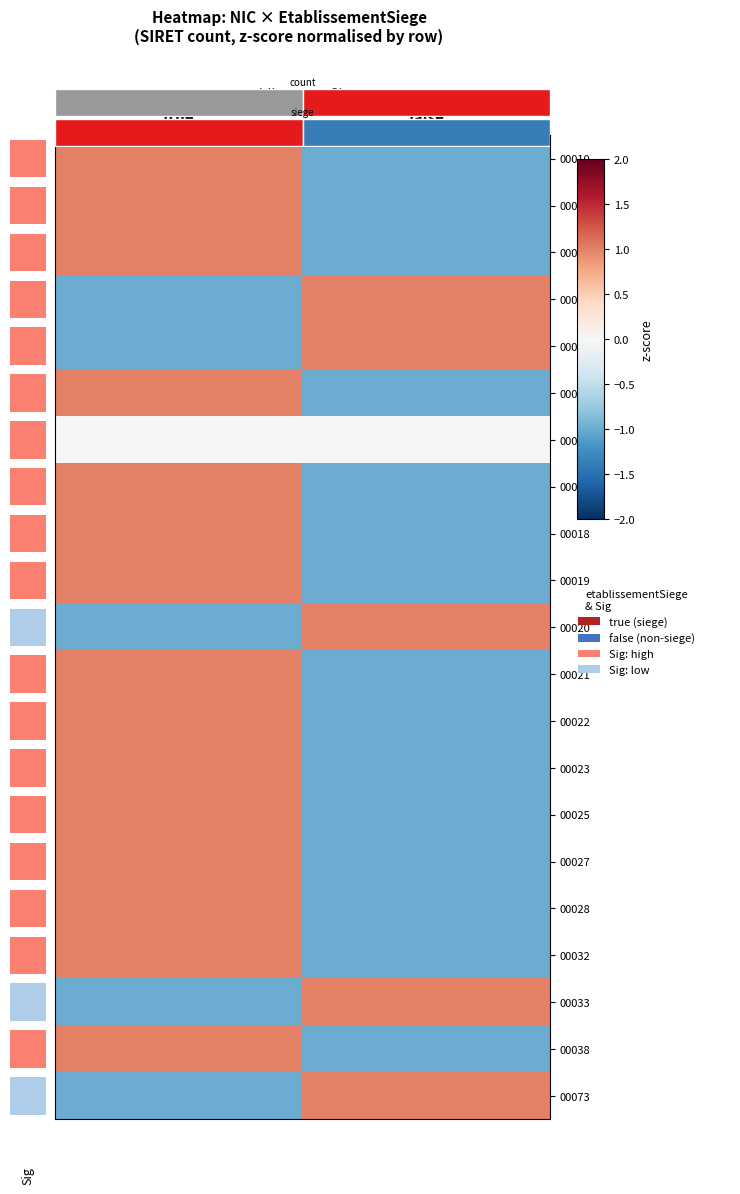

Is the value of 00018 at true greater than the value of 00023 at false?

Yes